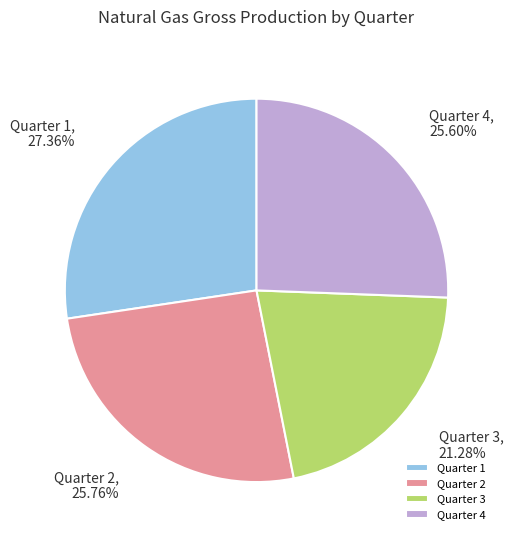

What is the total percentage of Quarter 1 and Quarter 3?

48.6%